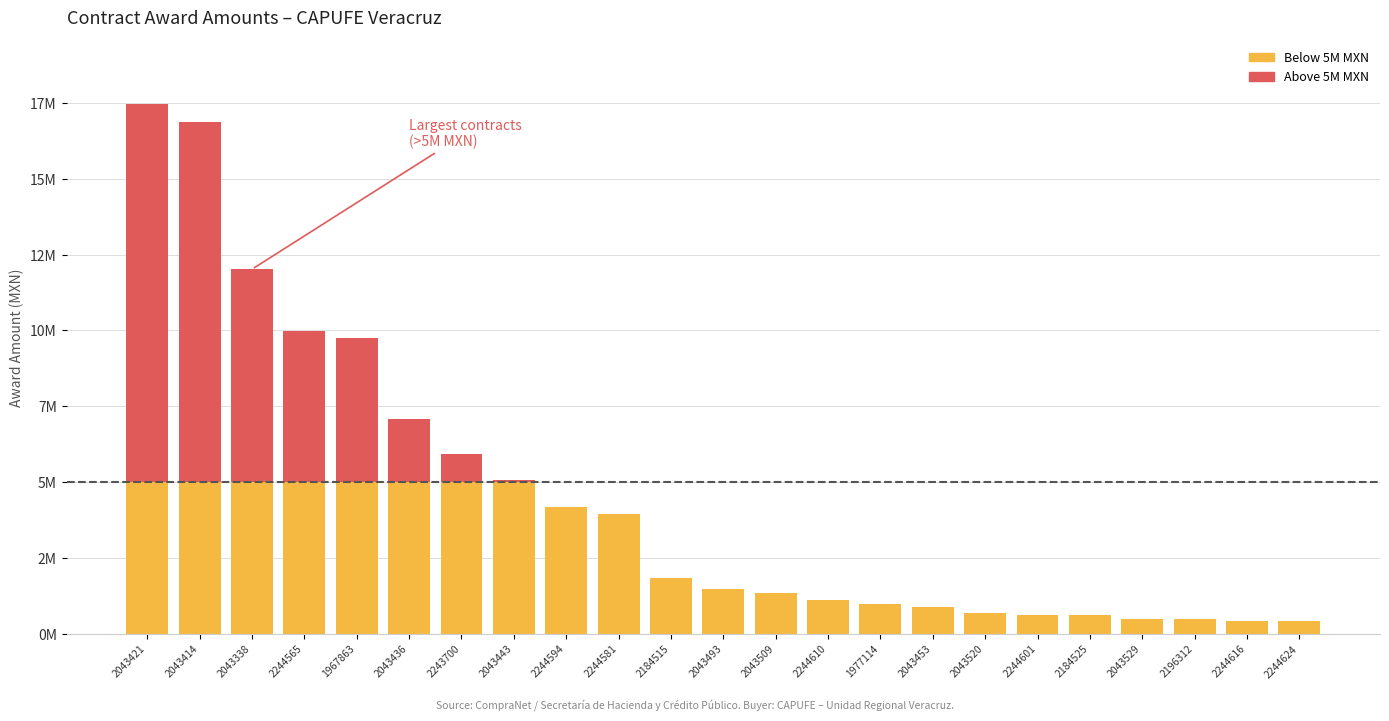

Which label corresponds to the largest value in the chart?

2043421